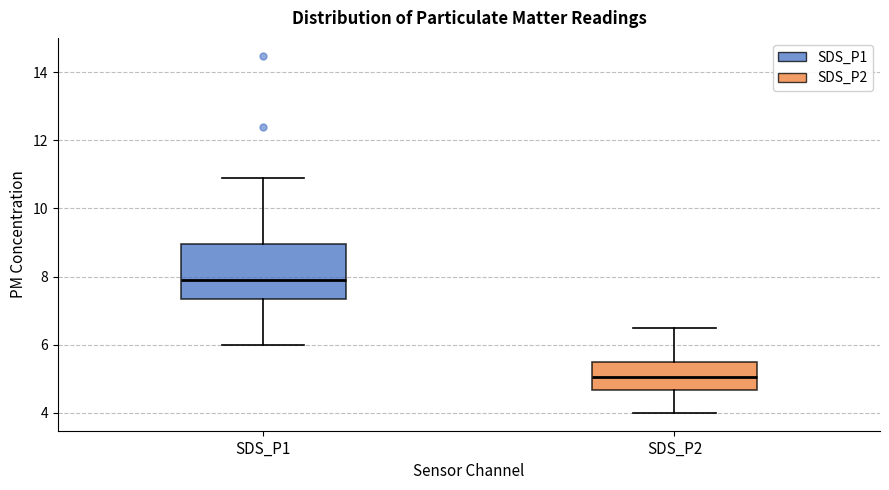

Where does the median line of the box for SDS_P2 sit on the y-axis? The values are not printed on the chart, so give them approximately, as read against the axis.

5.0